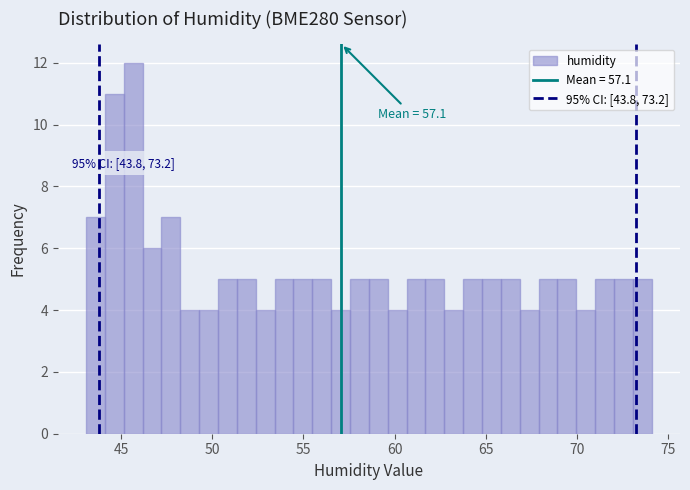

Around what value on the x-axis is the tallest bar? Give the approximate position of its centre, as read against the axis.

45.5